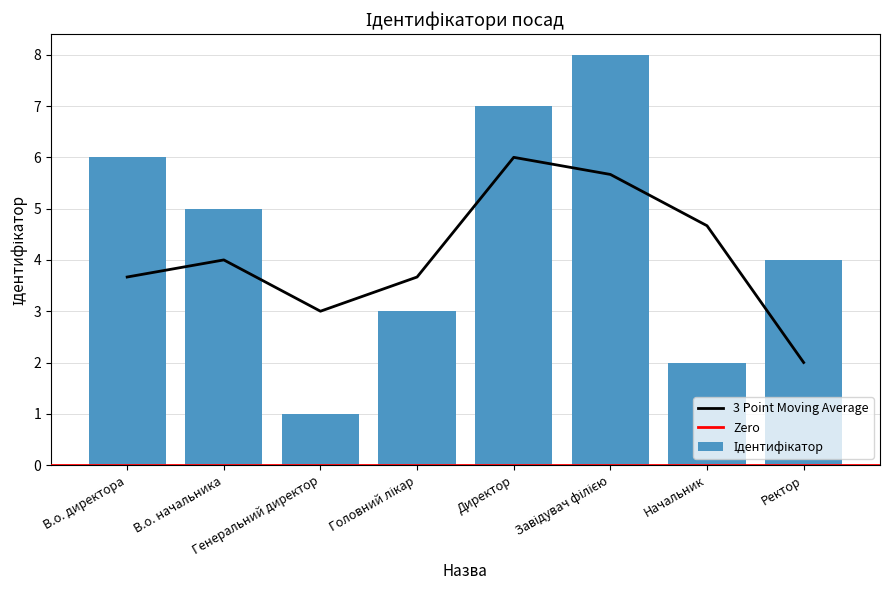

How many data points are above 5?

3